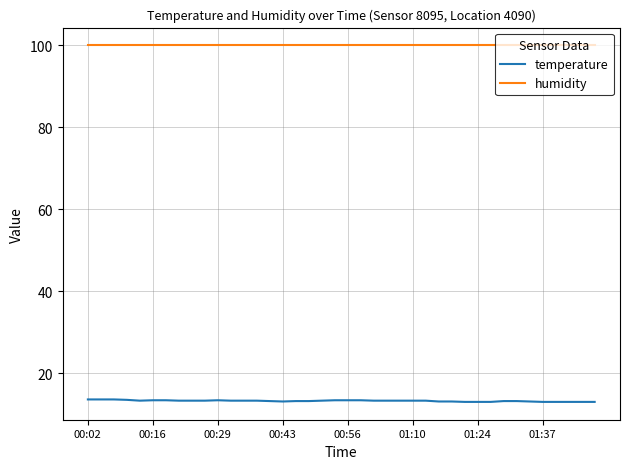

Which series has the largest total across all categories?

humidity